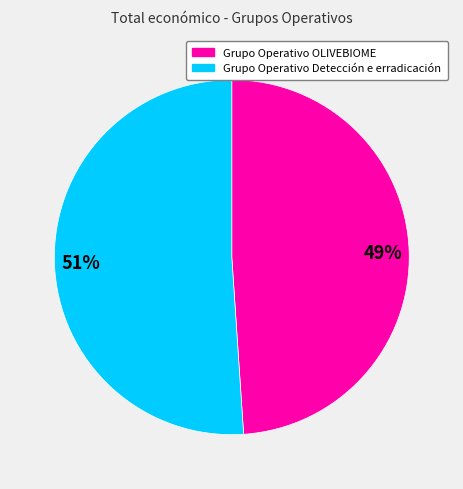

Between Grupo Operativo OLIVEBIOME and Grupo Operativo Detección e erradicación, which is larger?

Grupo Operativo Detección e erradicación